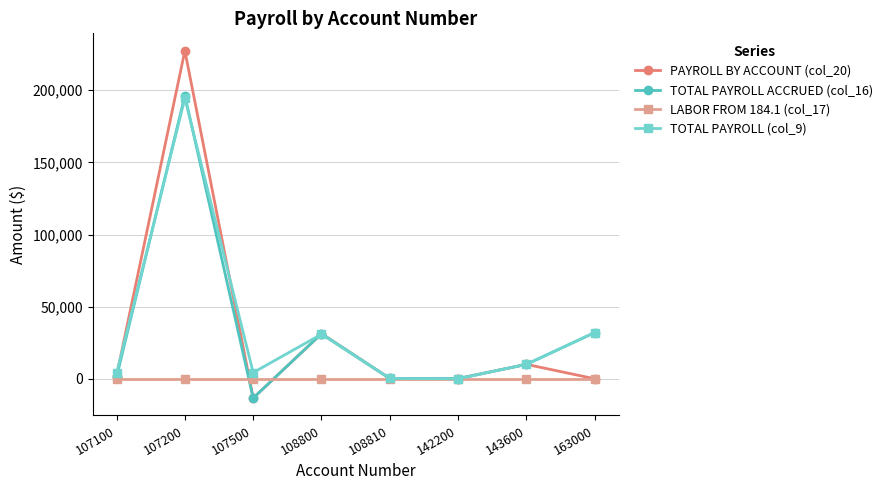

At which category is the sum across all series the highest?

107200